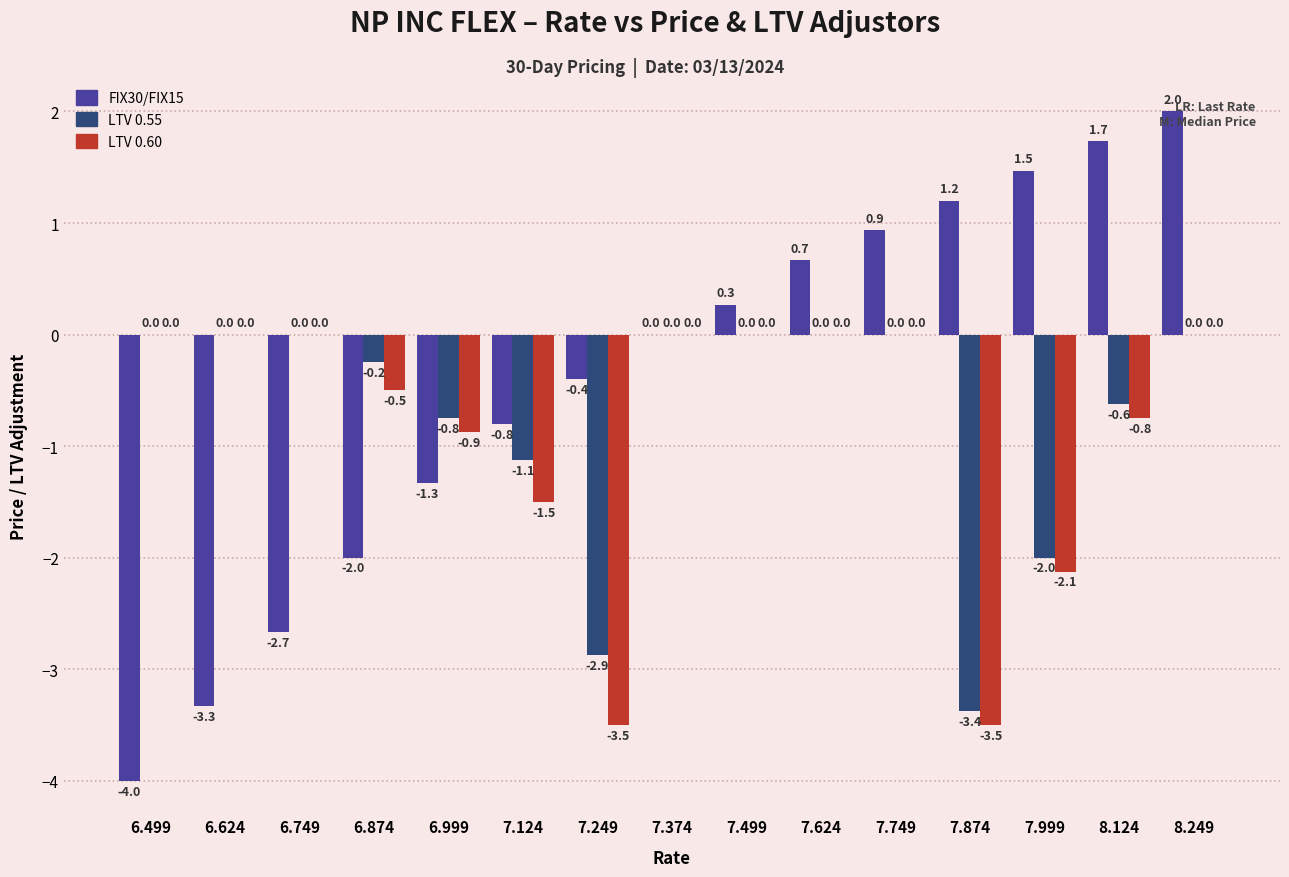

What is the sum of the FIX30/FIX15 values at 7.749 and 7.249?

0.5